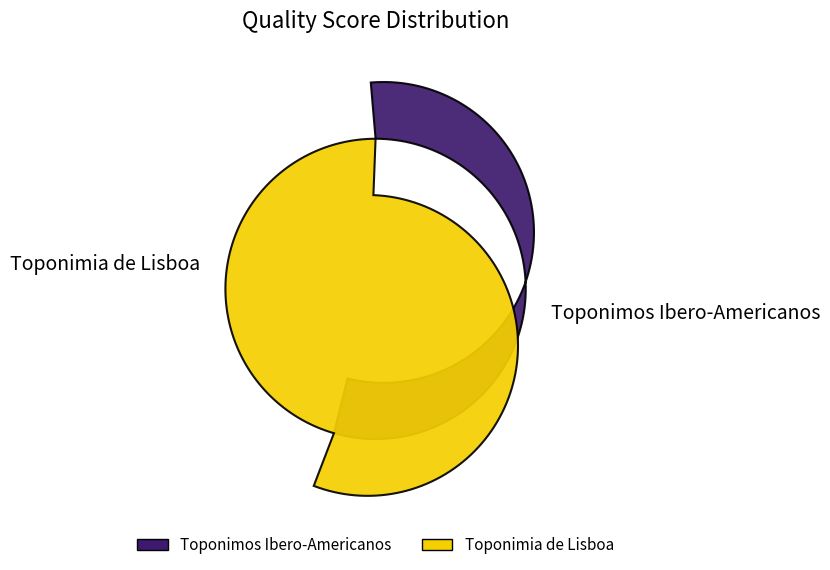

How many segments does this pie chart have?

2